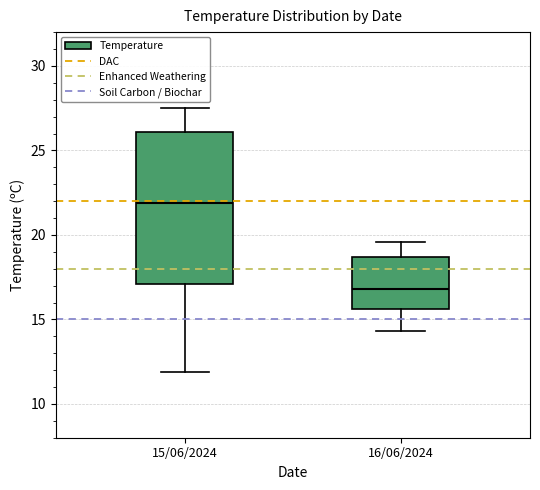

Reading left to right, read every box against the y-axis: the position of its median line, the range the box covers, and the ends of its whiskers. The values are not printed on the chart, so give them approximately, as read against the axis.

15/06/2024: median 22.0, box 17.0 to 26.0, whiskers 12.0 to 27.5
16/06/2024: median 17.0, box 15.5 to 18.5, whiskers 14.5 to 19.5